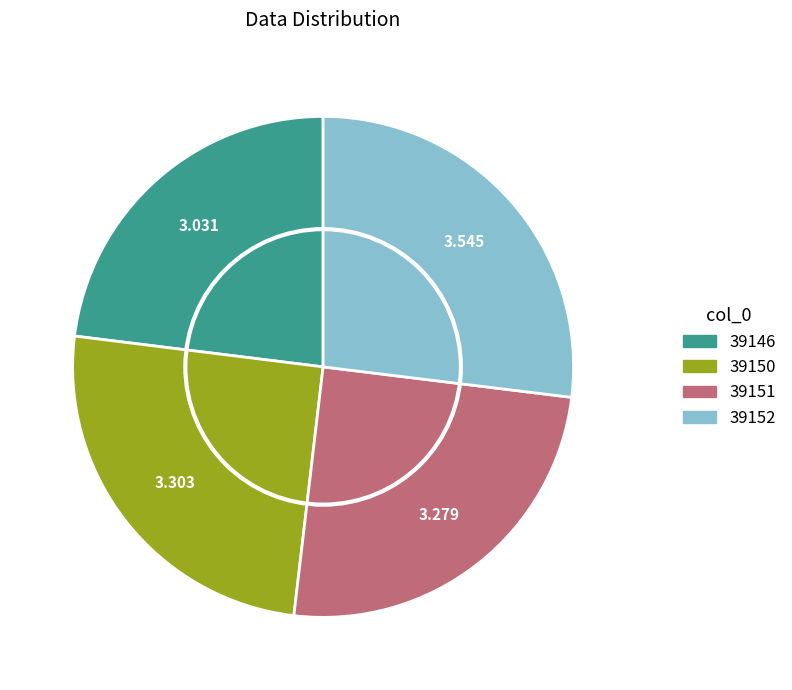

Do 39150 and 39146 together represent more than half of the pie?

No